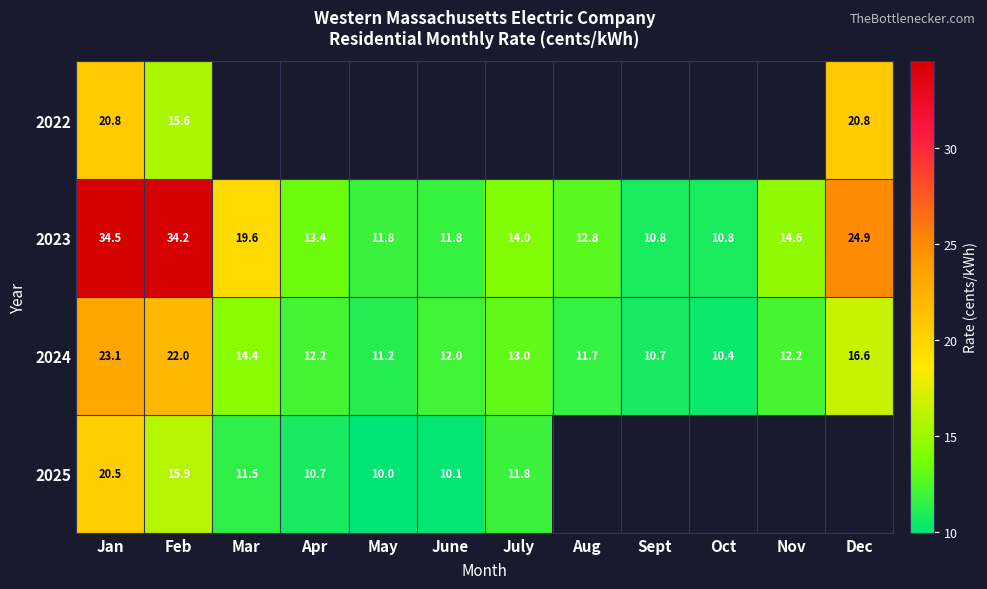

The value of 2024 at Oct is 3.6. True or false?

False